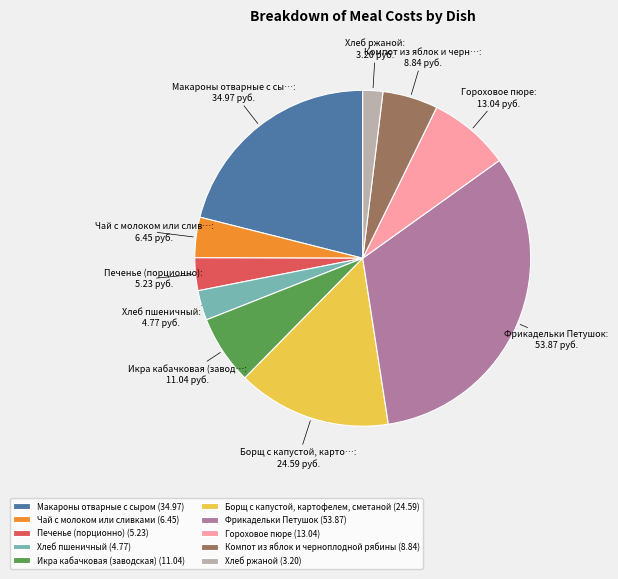

What is the ratio of the value at Чай с молоком или сливками (6.45) to the value at Компот из яблок и черноплодной рябины (8.84)?

0.7